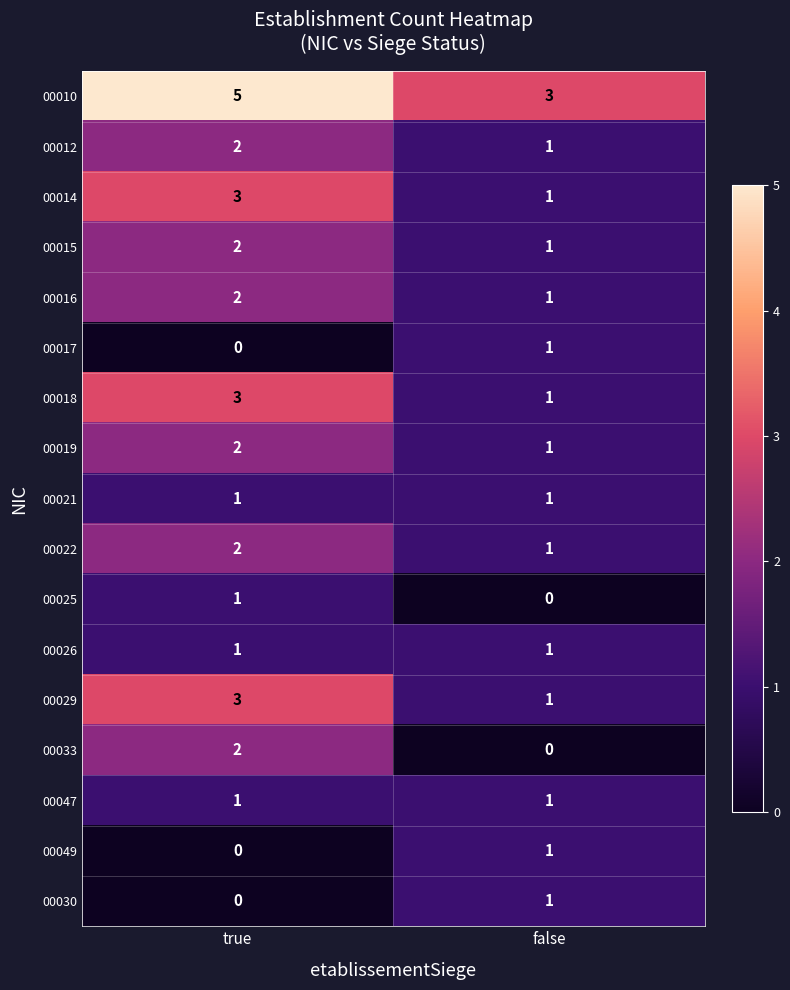

What is the difference between the highest and lowest values at true?

5